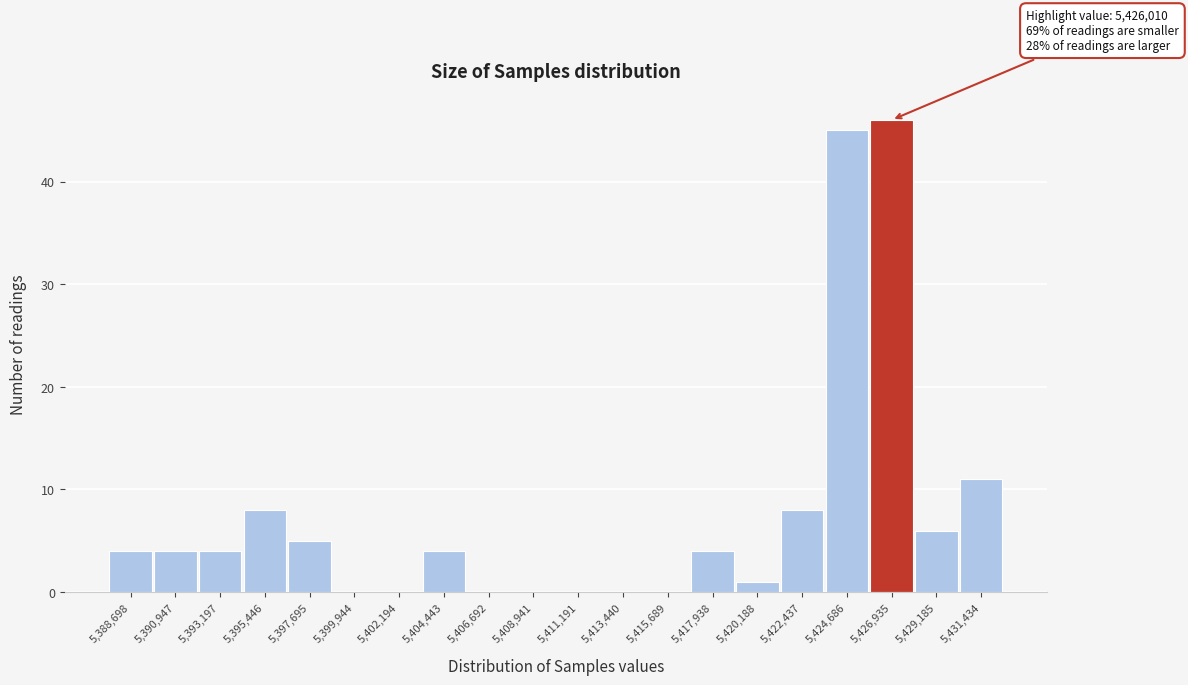

Over which range of the x-axis is the bar tallest?

5426000 to 5428000